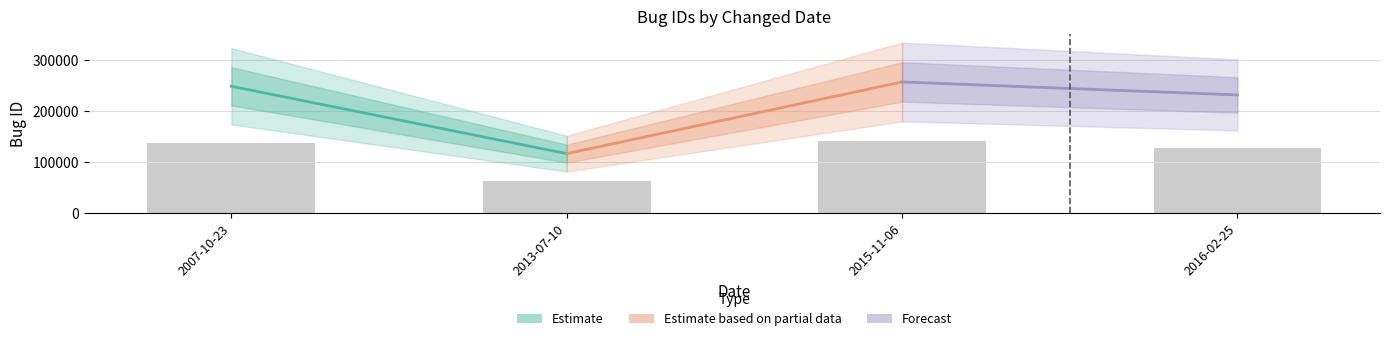

The value at 2013-07-10 is 64422.6. True or false?

True